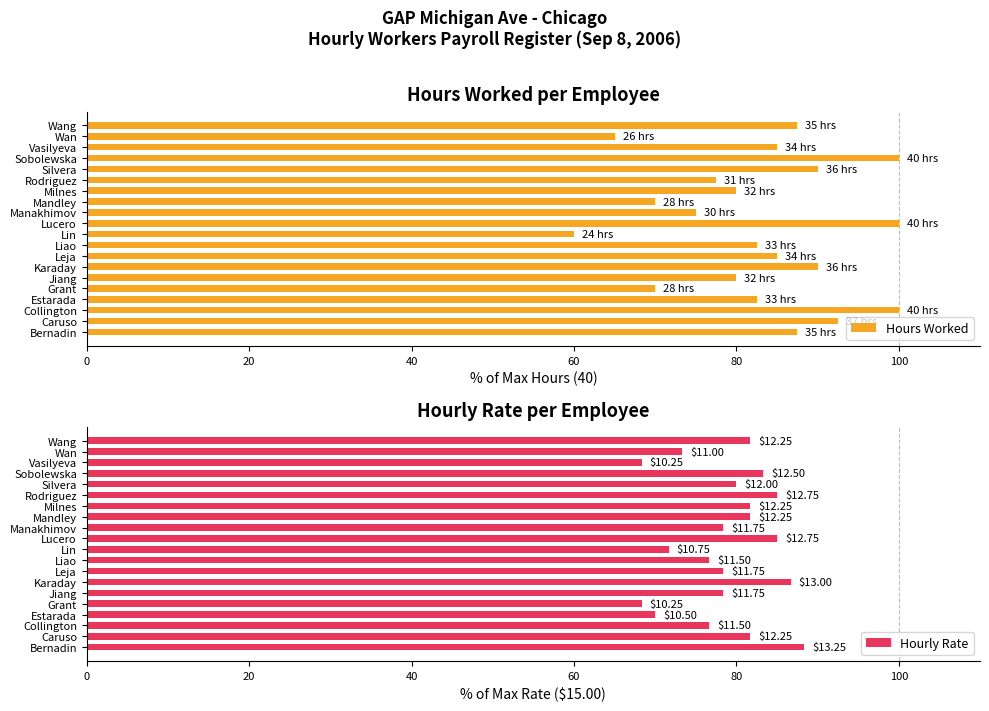

How many groups of bars are there?

20